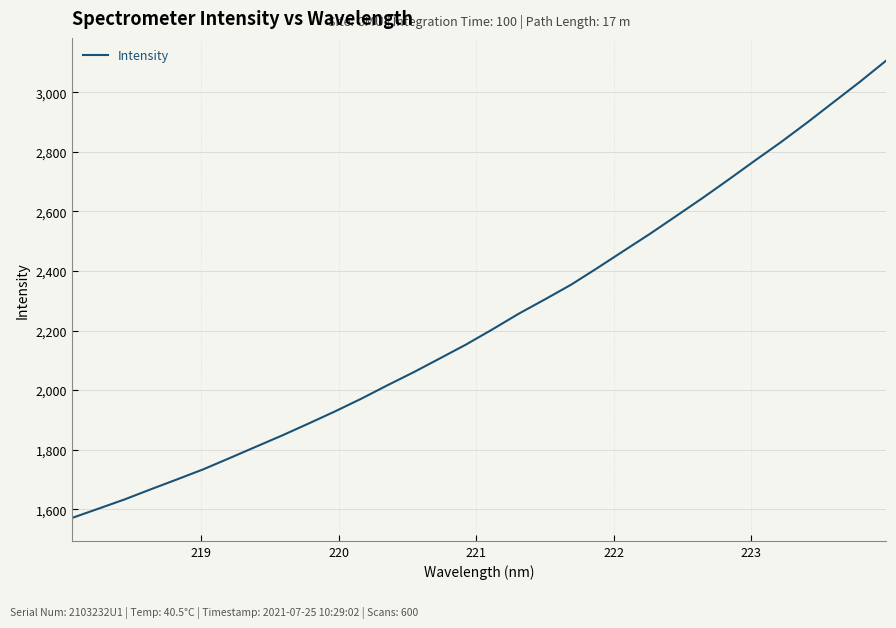

What is the minimum value shown in the chart?

1570.4